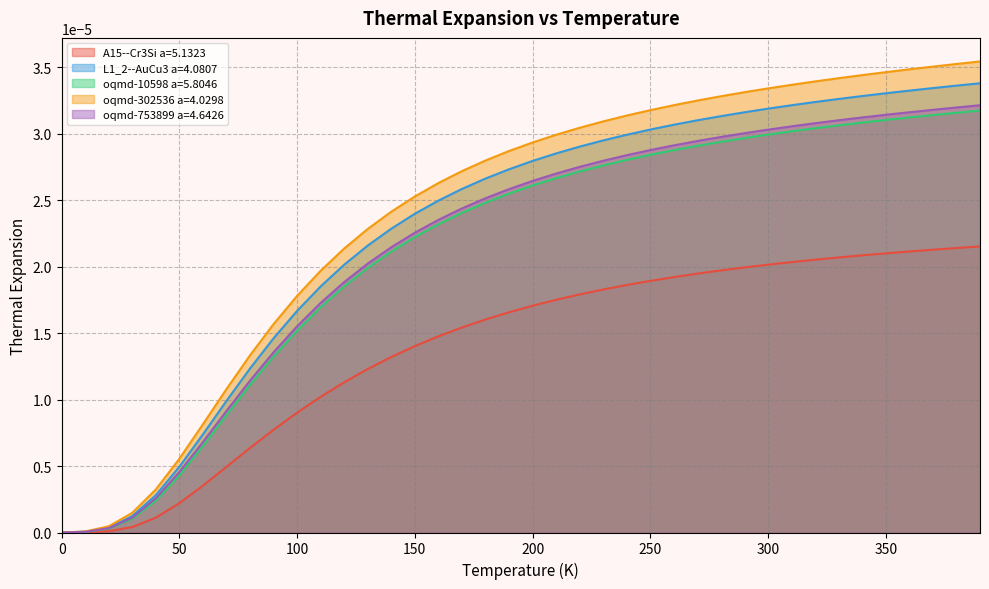

Reading right to left, extract all data points from this chart.

A15--Cr3Si a=5.1323: 0.0	0.0	0.0	0.0	0.0	0.0	0.0	0.0	0.0	0.0	0.0	0.0	0.0	0.0	0.0	0.0	0.0	0.0	0.0	0.0	0.0	0.0	0.0	0.0	0.0	0.0	0.0	0.0	0.0	0.0	0.0	0.0	0.0	0.0	0.0	0.0	0.0	0.0	0.0	0.0
L1_2--AuCu3 a=4.0807: 0.0	0.0	0.0	0.0	0.0	0.0	0.0	0.0	0.0	0.0	0.0	0.0	0.0	0.0	0.0	0.0	0.0	0.0	0.0	0.0	0.0	0.0	0.0	0.0	0.0	0.0	0.0	0.0	0.0	0.0	0.0	0.0	0.0	0.0	0.0	0.0	0.0	0.0	0.0	0.0
oqmd-10598 a=5.8046: 0.0	0.0	0.0	0.0	0.0	0.0	0.0	0.0	0.0	0.0	0.0	0.0	0.0	0.0	0.0	0.0	0.0	0.0	0.0	0.0	0.0	0.0	0.0	0.0	0.0	0.0	0.0	0.0	0.0	0.0	0.0	0.0	0.0	0.0	0.0	0.0	0.0	0.0	0.0	0.0
oqmd-302536 a=4.0298: 0.0	0.0	0.0	0.0	0.0	0.0	0.0	0.0	0.0	0.0	0.0	0.0	0.0	0.0	0.0	0.0	0.0	0.0	0.0	0.0	0.0	0.0	0.0	0.0	0.0	0.0	0.0	0.0	0.0	0.0	0.0	0.0	0.0	0.0	0.0	0.0	0.0	0.0	0.0	0.0
oqmd-753899 a=4.6426: 0.0	0.0	0.0	0.0	0.0	0.0	0.0	0.0	0.0	0.0	0.0	0.0	0.0	0.0	0.0	0.0	0.0	0.0	0.0	0.0	0.0	0.0	0.0	0.0	0.0	0.0	0.0	0.0	0.0	0.0	0.0	0.0	0.0	0.0	0.0	0.0	0.0	0.0	0.0	0.0